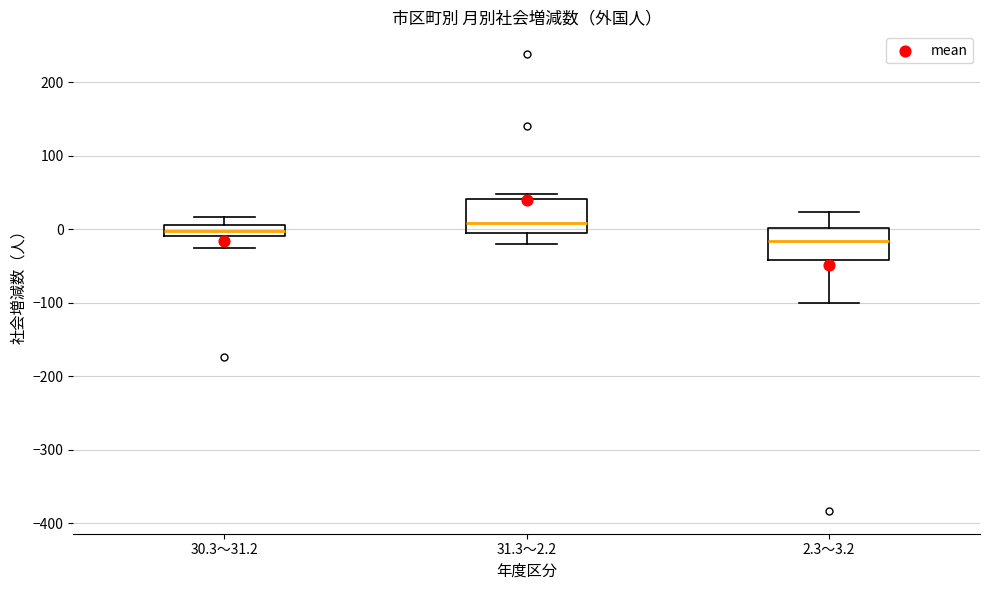

Where does the lower whisker of the box for 30.3～31.2 end on the y-axis? The values are not printed on the chart, so give them approximately, as read against the axis.

-20